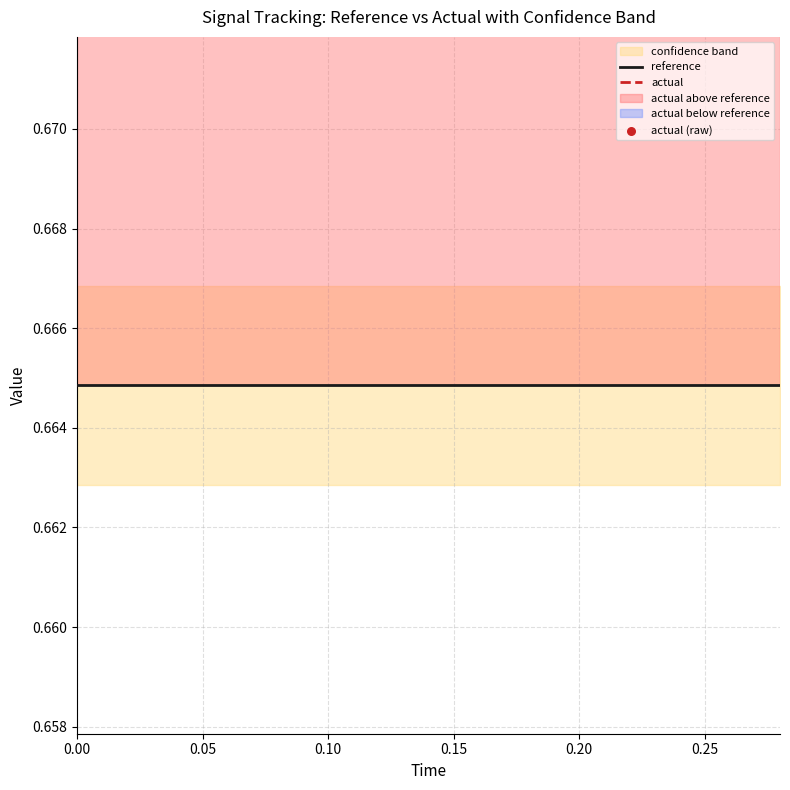

At how many categories does at least one series exceed 0?

15